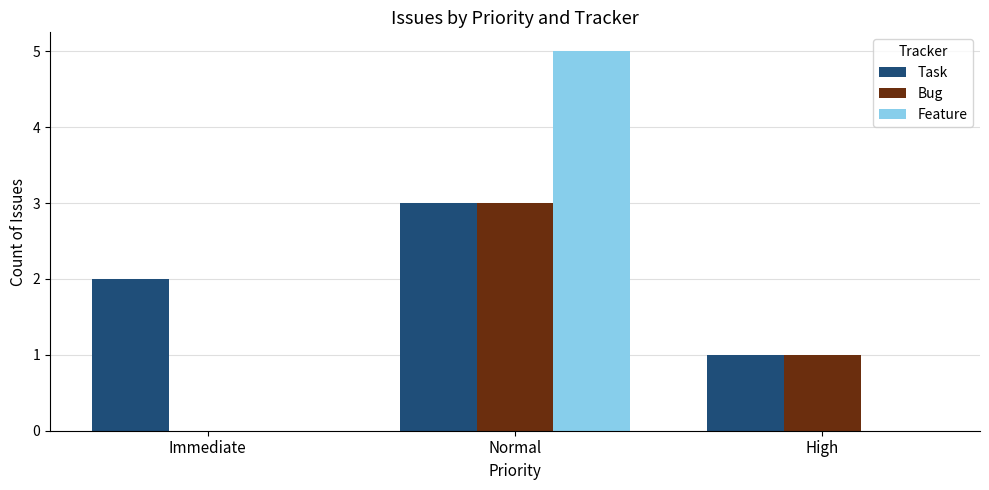

Reading right to left, extract all data points from this chart.

Task: 1	3	2
Bug: 1	3	0
Feature: 0	5	0